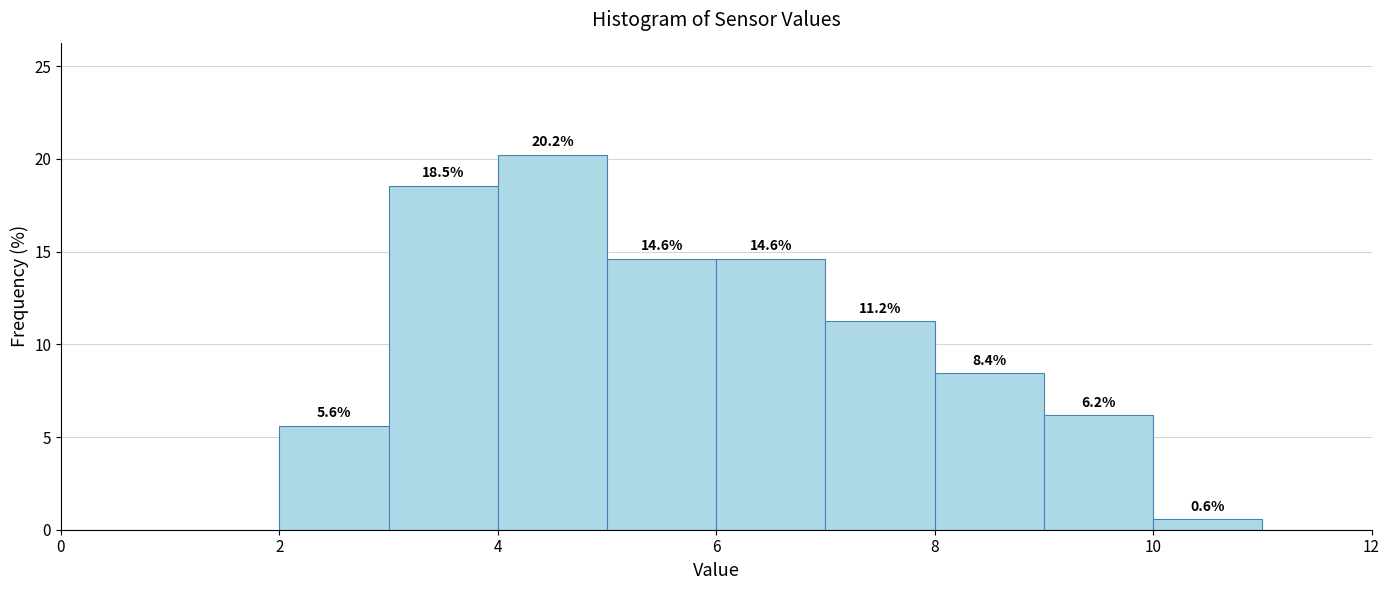

Over which range of the x-axis is the bar tallest?

4 to 5